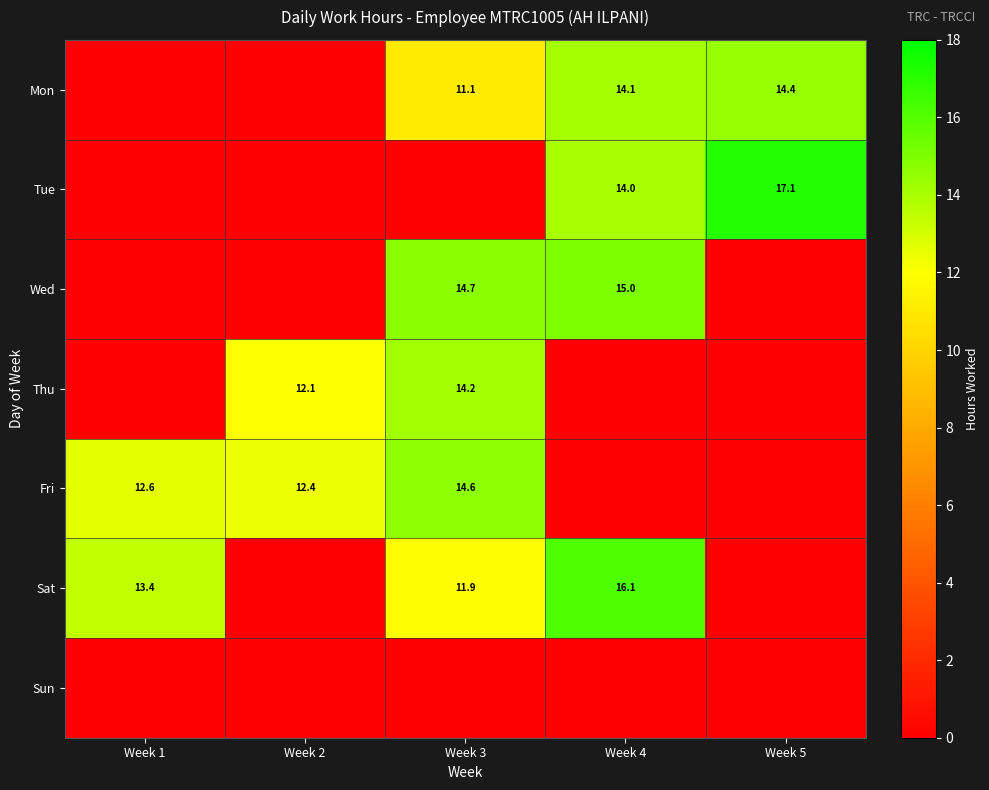

The value of Thu at Week 3 is 14.2. True or false?

True